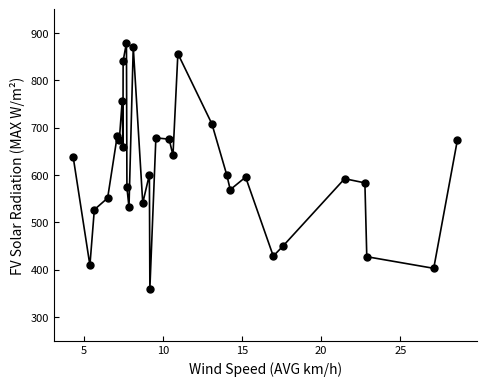

What is the range of X values (max minus min)?

24.3